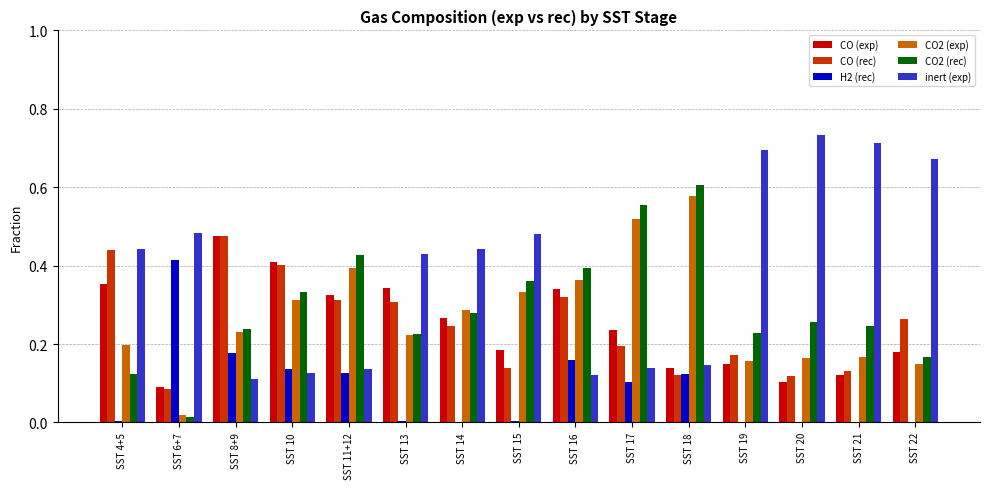

The CO (exp) series shows 0.3 at SST 22. True or false?

False